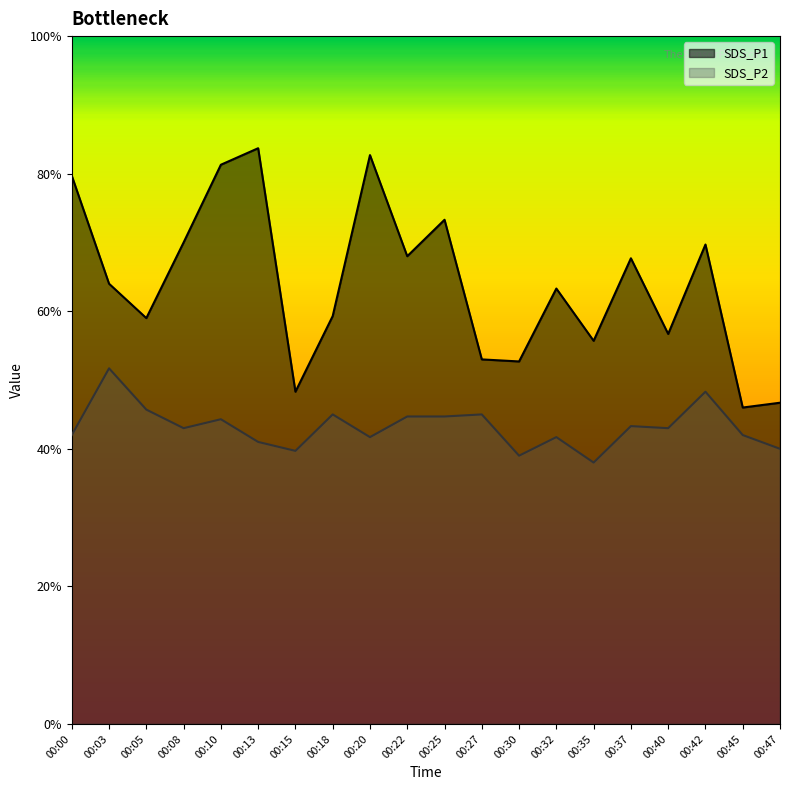

True or false: SDS_P2 has a value of 4.5 at 00:22.

True